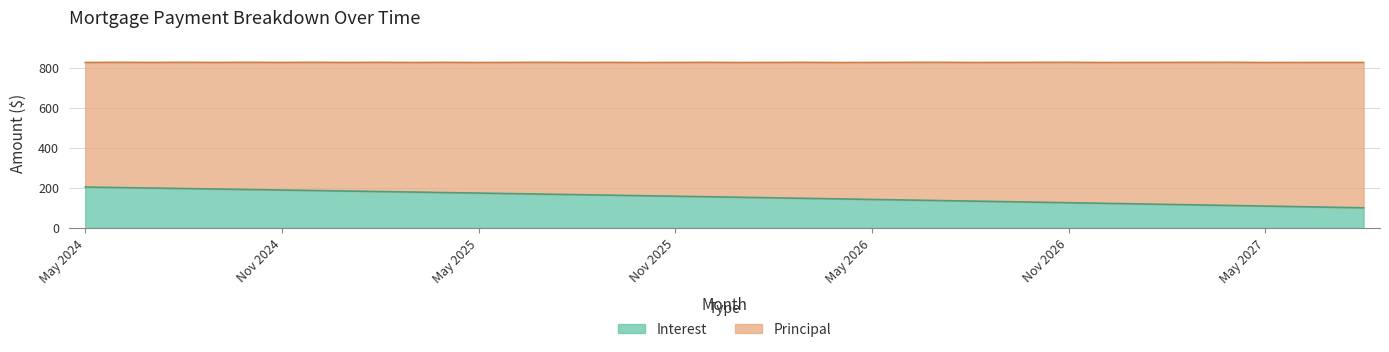

Read the value at Feb 2027.

118.2